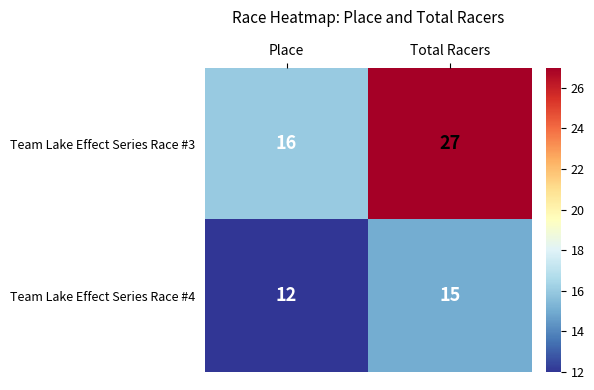

What is the difference between the maximum and minimum values in the Team Lake Effect Series Race #3 series?

11